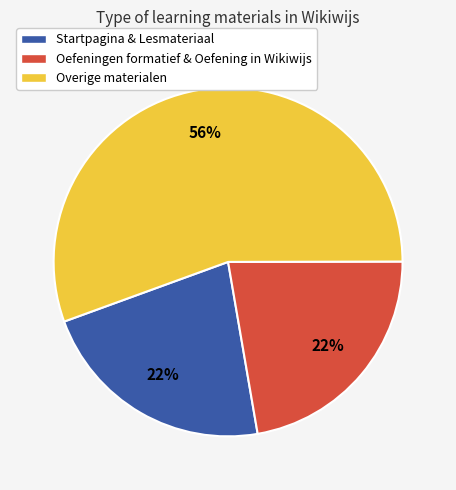

Is it true that Oefeningen formatief & Oefening in Wikiwijs is 22% of the pie?

True